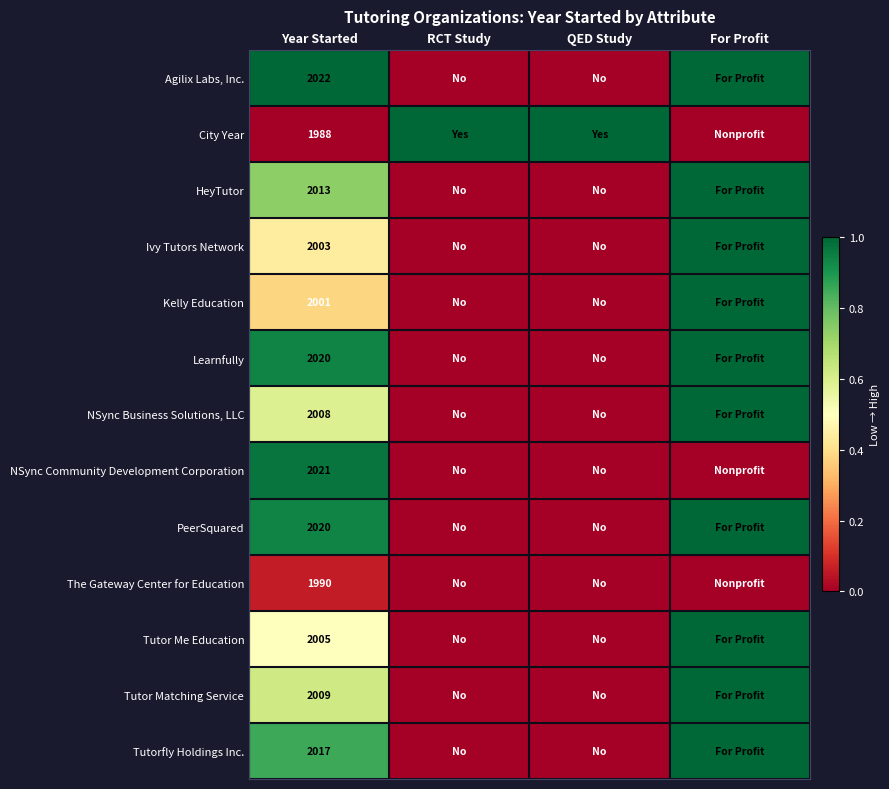

What is the spread (max minus min) of values at Year Started?

34